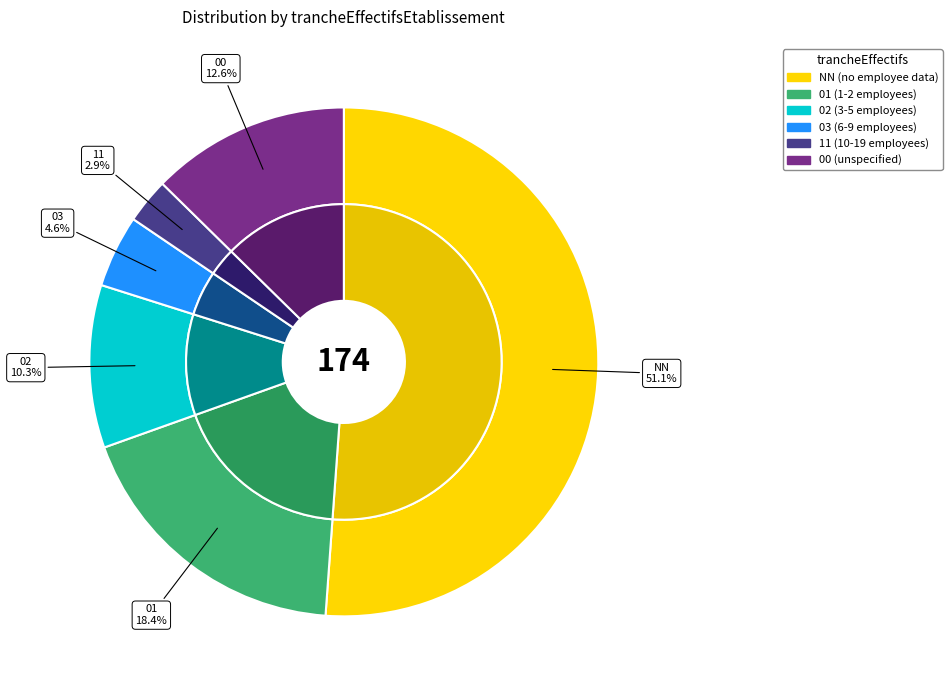

Which category has the biggest portion of the pie?

NN